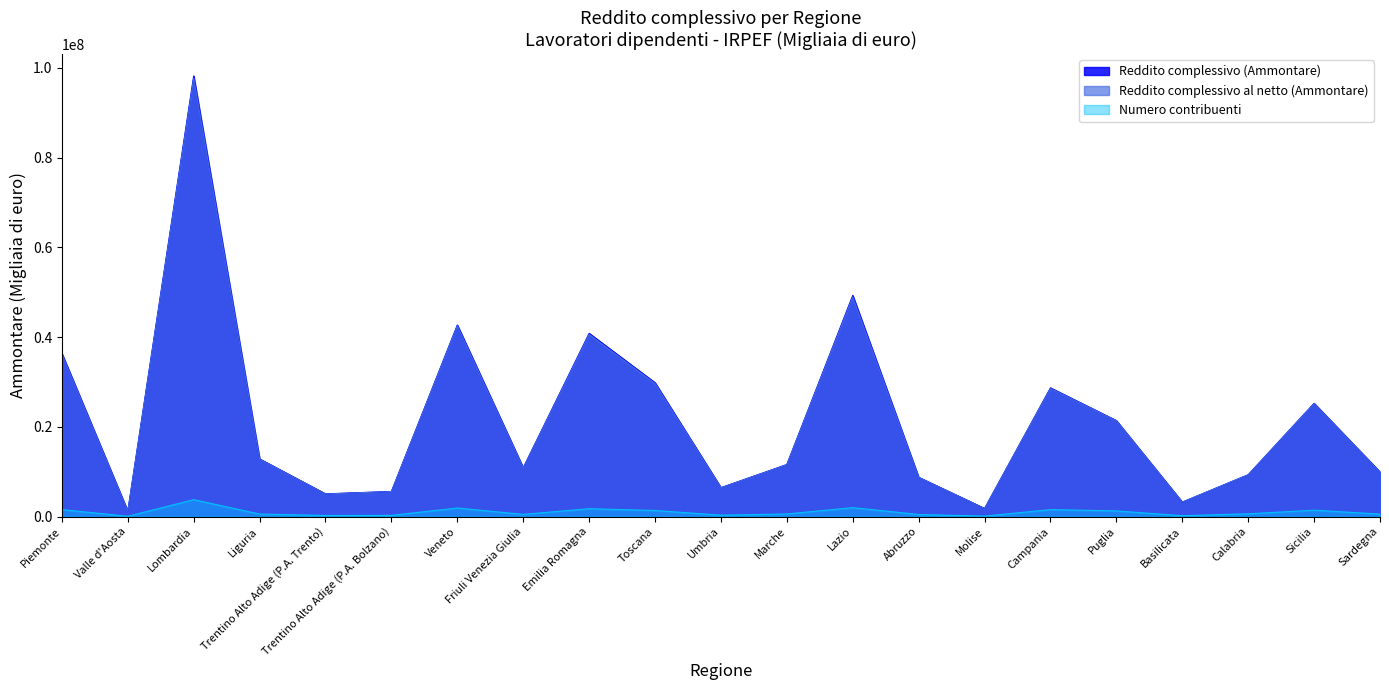

What is the sum of all Reddito complessivo (Ammontare) values?

458898372